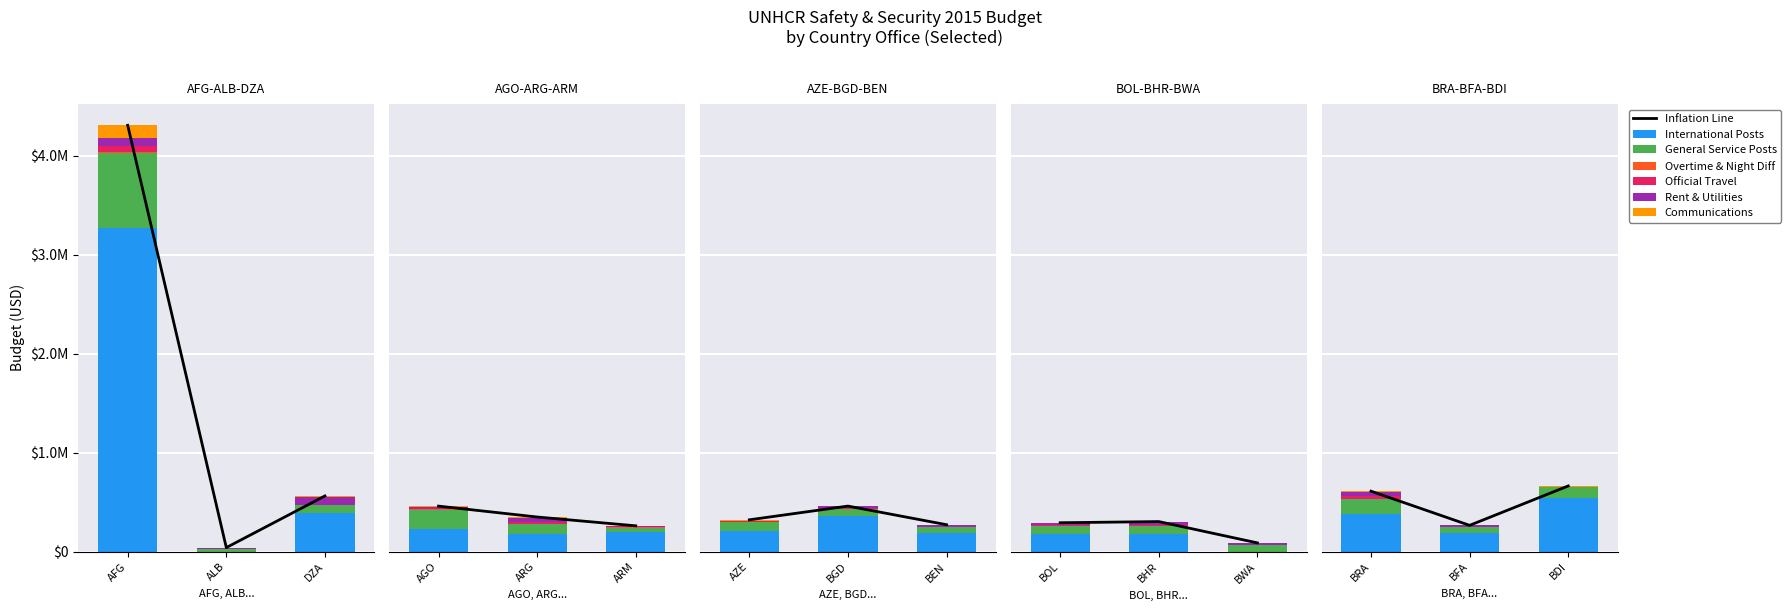

What is the sum of all International Posts values?

6499398.0